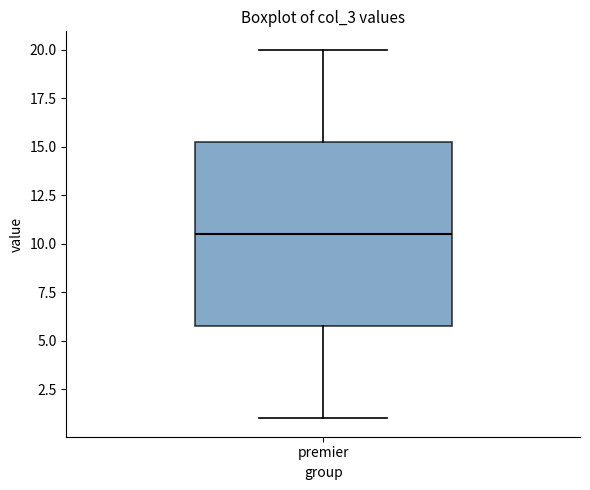

Transcribe this box plot: give where the median line is, the range the box spans, and where the two whiskers end, as read against the y-axis. The values are not printed on the chart, so give them approximately, as read against the axis.

median 10.5, box 6.0 to 15.5, whiskers 1.0 to 20.0